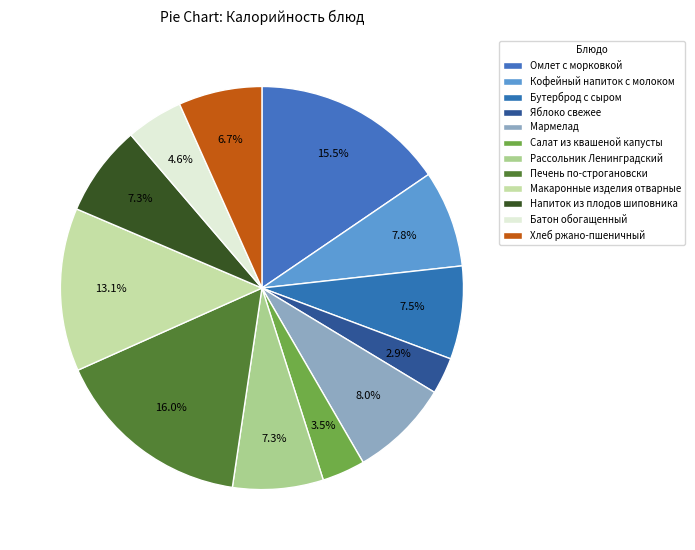

How many segments does this pie chart have?

12